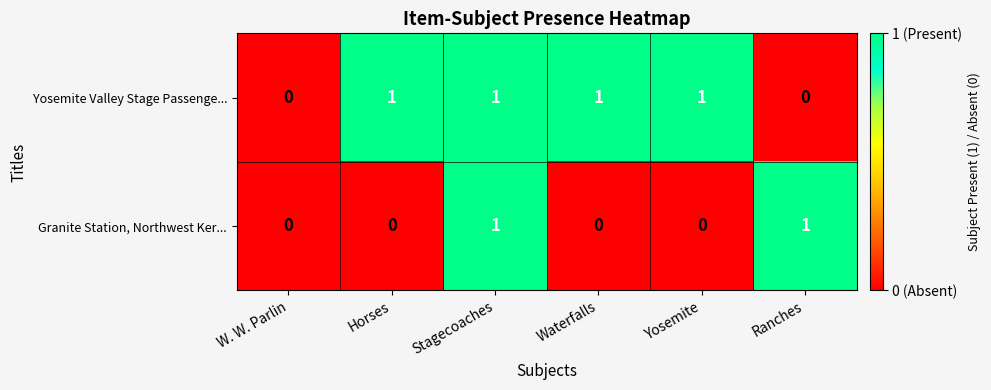

Between W. W. Parlin and Yosemite, which series saw the biggest shift?

Yosemite Valley Stage Passenge...